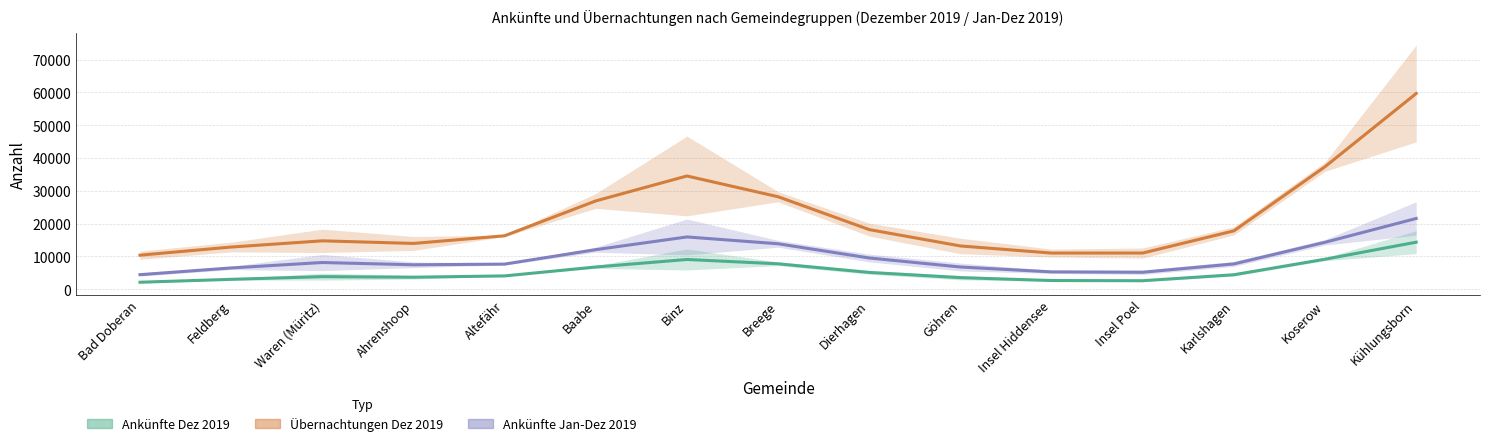

Is it true that Übernachtungen Dez 2019 equals 21639.1 at Binz?

False